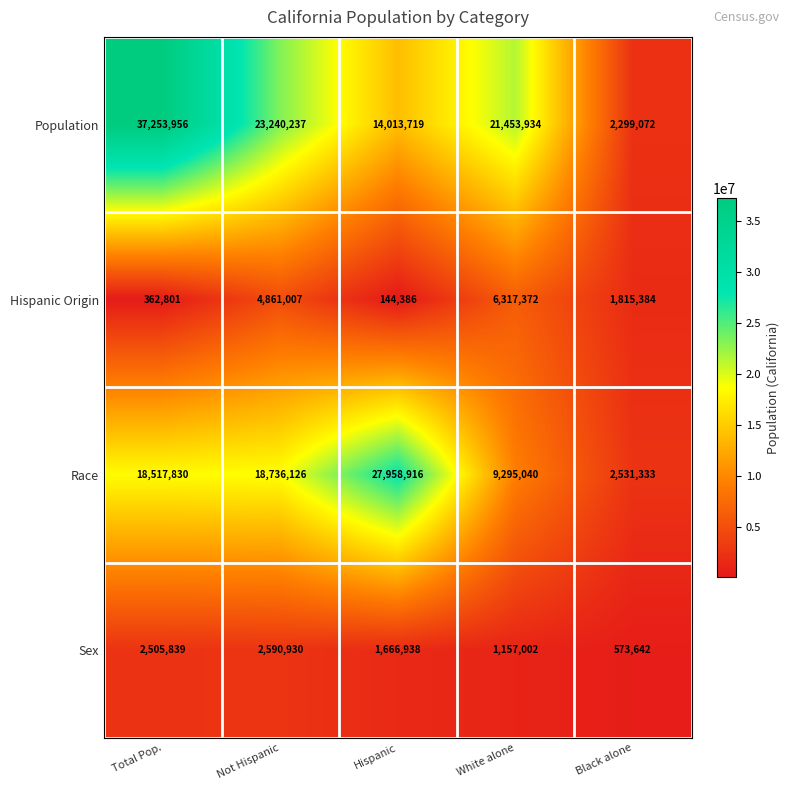

Between Hispanic and White alone, which series saw the biggest shift?

Race